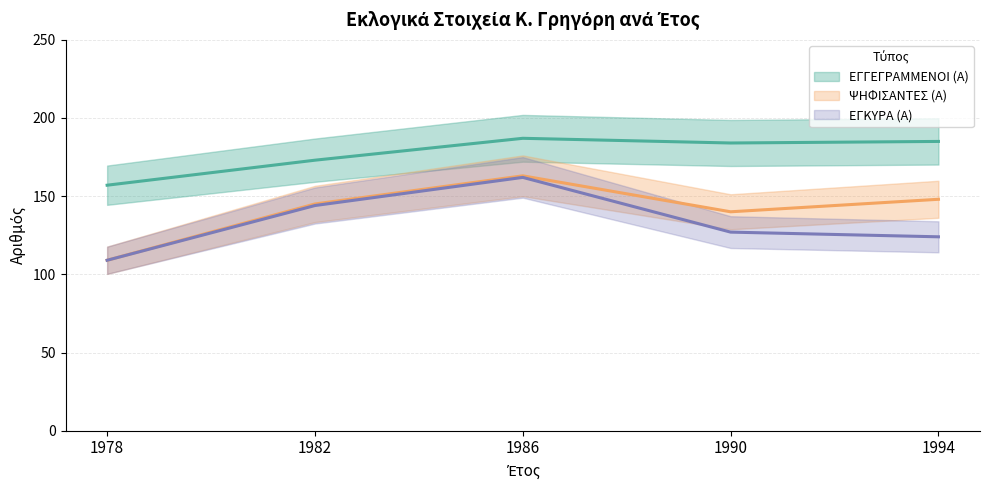

What is the difference between the maximum and minimum values in the ΕΓΓΕΓΡΑΜΜΕΝΟΙ (Α) series?

30